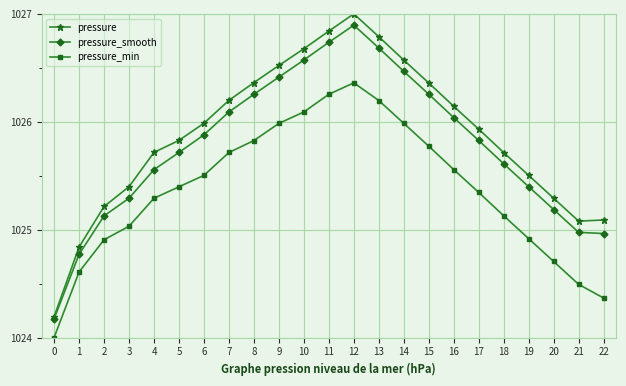

Rank the series by their average value, from lowest to highest.

pressure_min, pressure_smooth, pressure